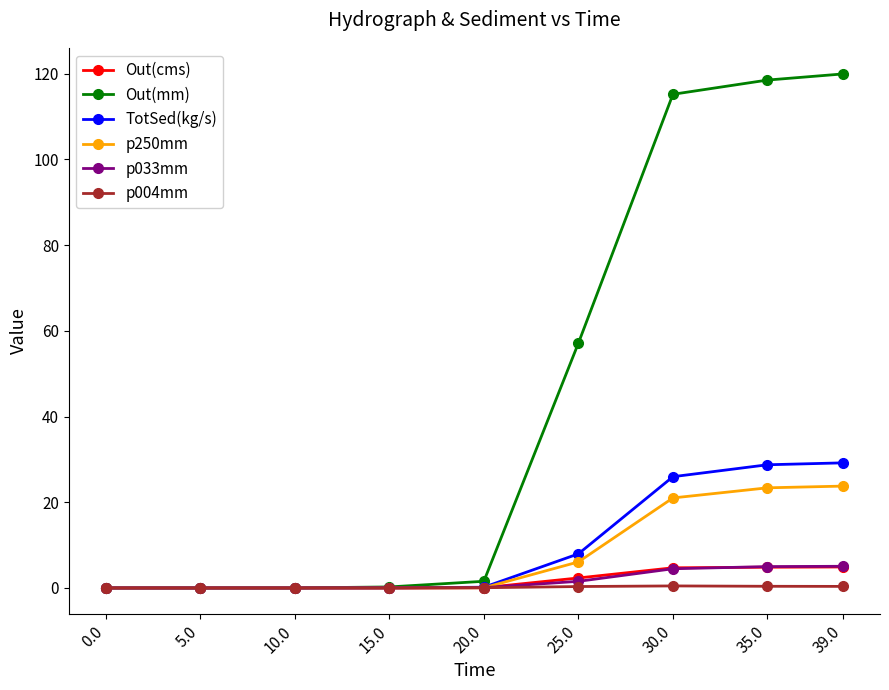

The Out(mm) series shows 0.0 at 5.0. True or false?

True